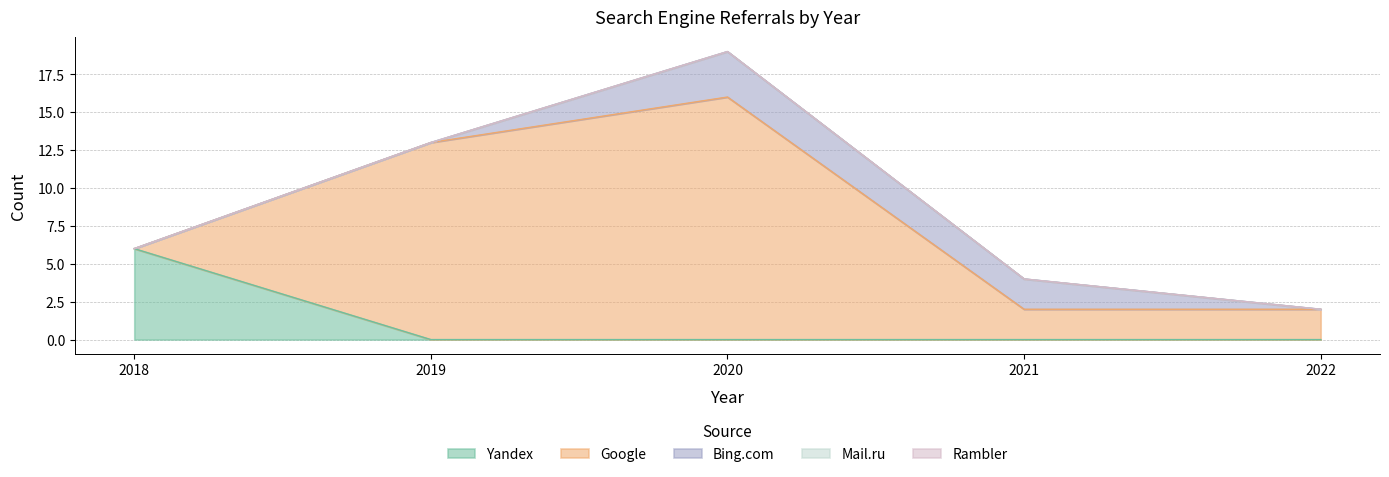

True or false: Google and Rambler intersect in this chart.

False